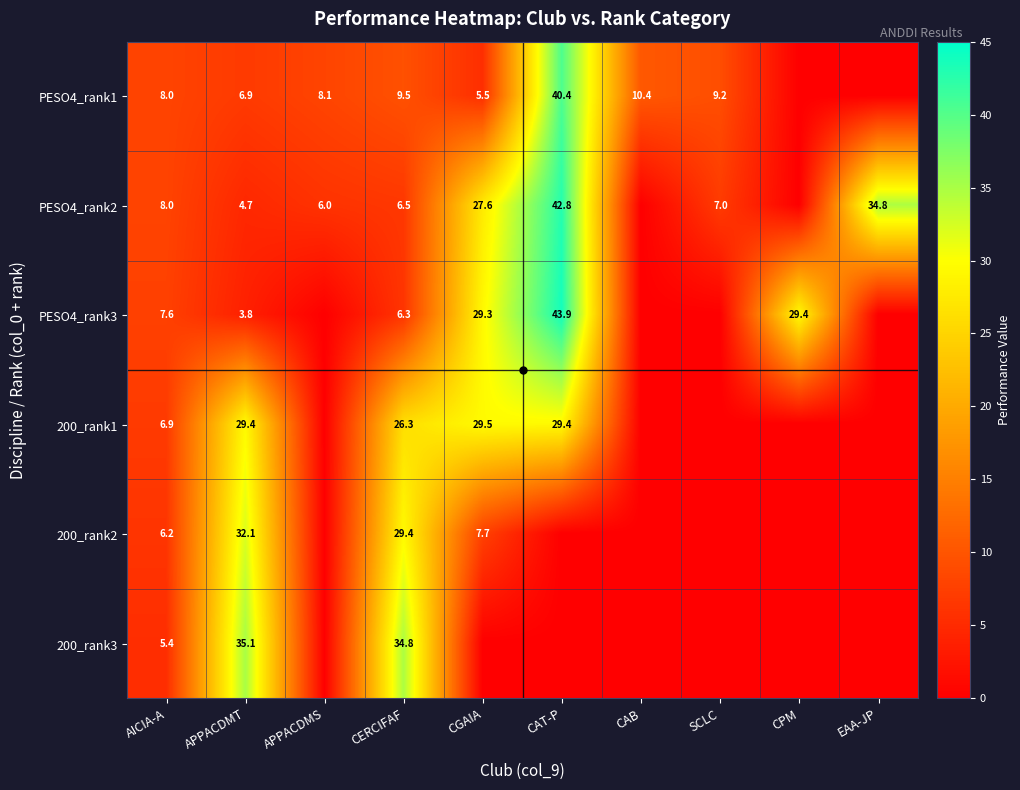

At which category is the sum across all series the highest?

CAT-P